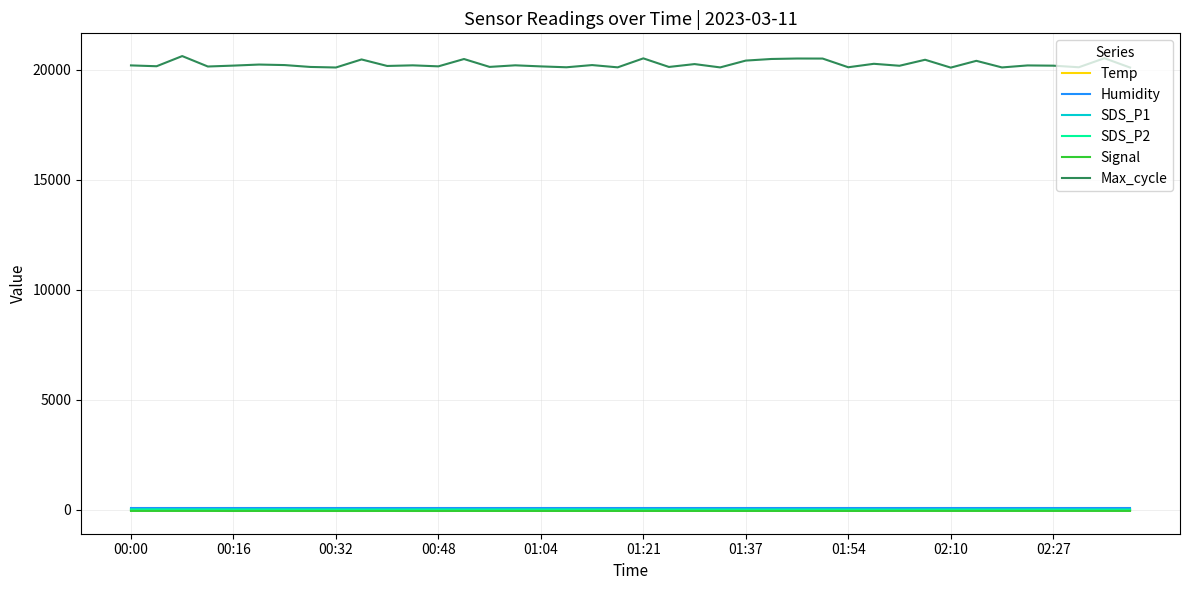

What is the maximum value for Temp?

1.6